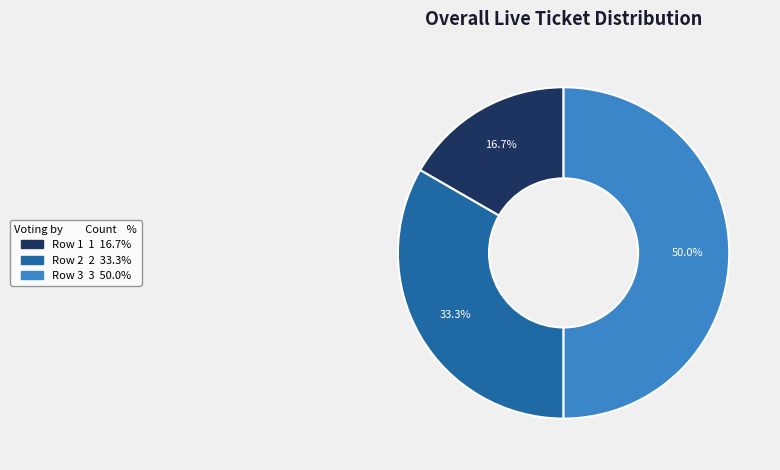

Count the number of slices in the pie.

3